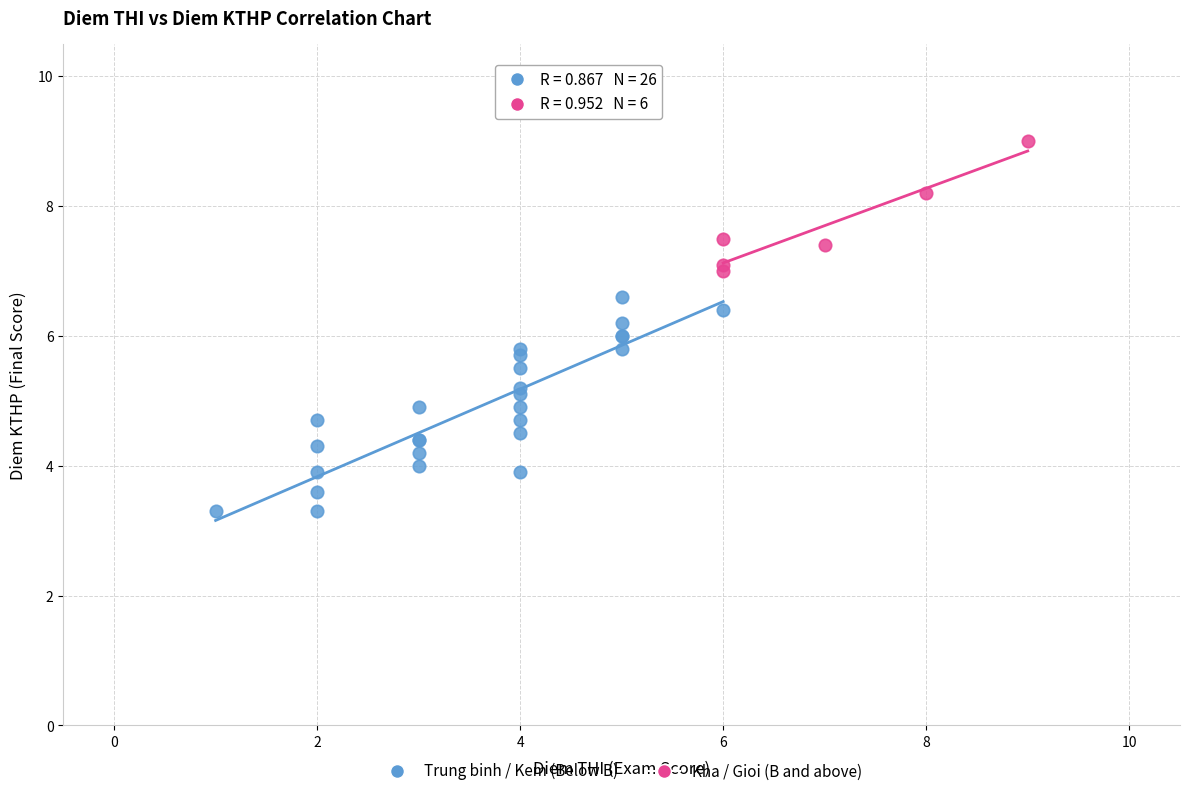

What are all the series names shown in the legend?

Trung binh / Kem (Below B), Kha / Gioi (B and above)